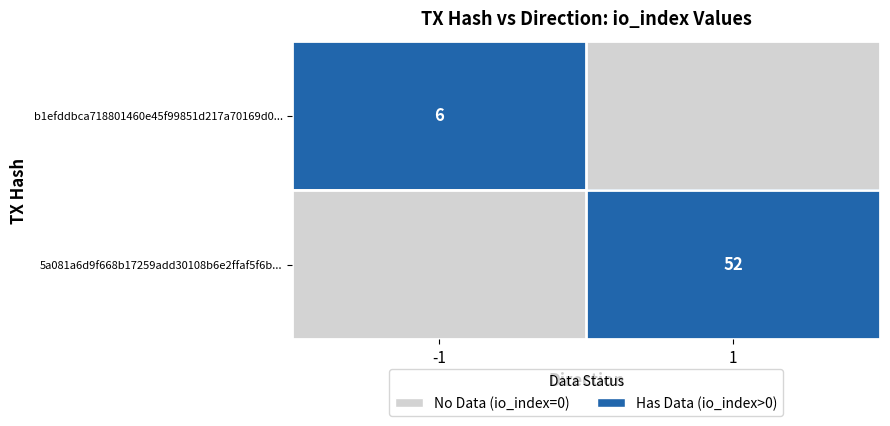

Is it true that b1efddbca718801460e45f99851d217a70169d0... equals 1 at -1?

False